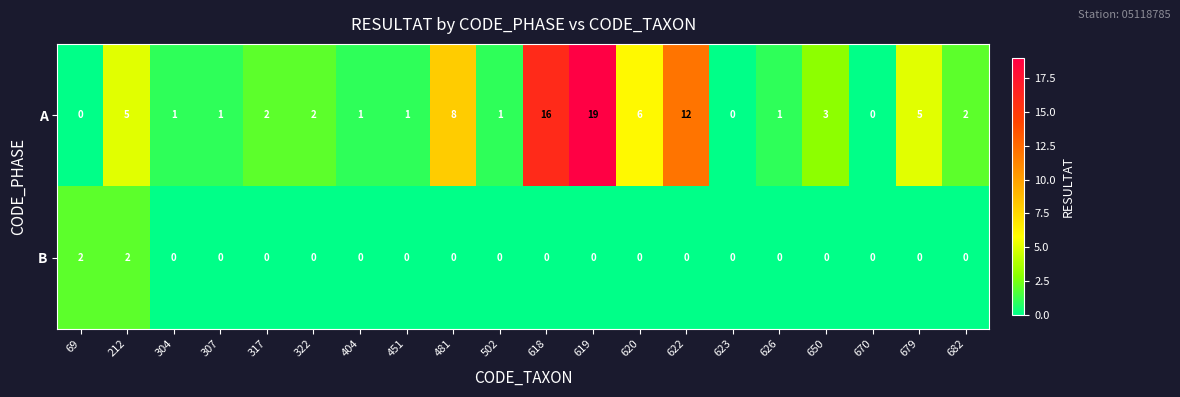

The B series shows 1 at 317. True or false?

False